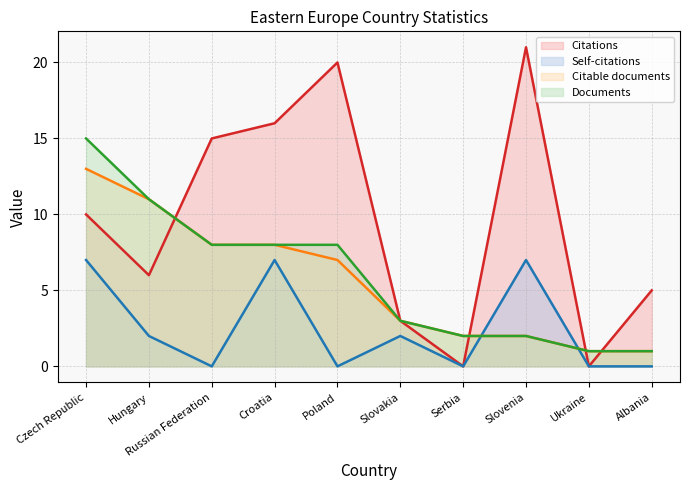

The value of Documents at Albania is 0. True or false?

False